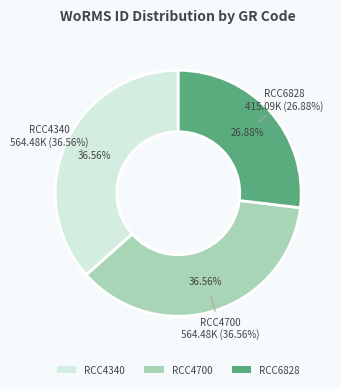

The RCC6828 slice represents 17% of the pie. True or false?

False